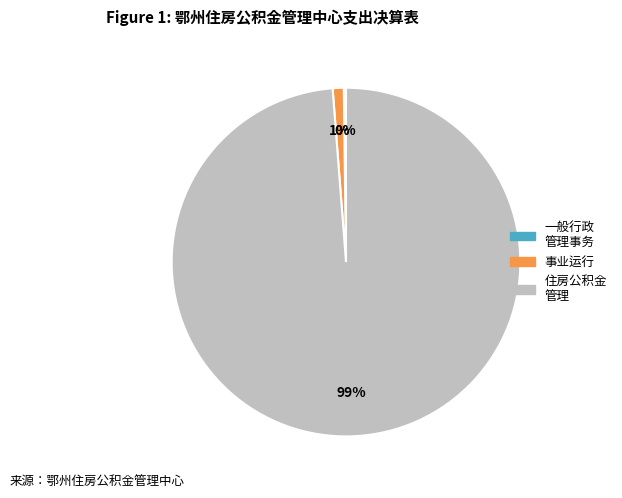

To the nearest percent, what is the difference between the largest and smallest slice percentages?

99%